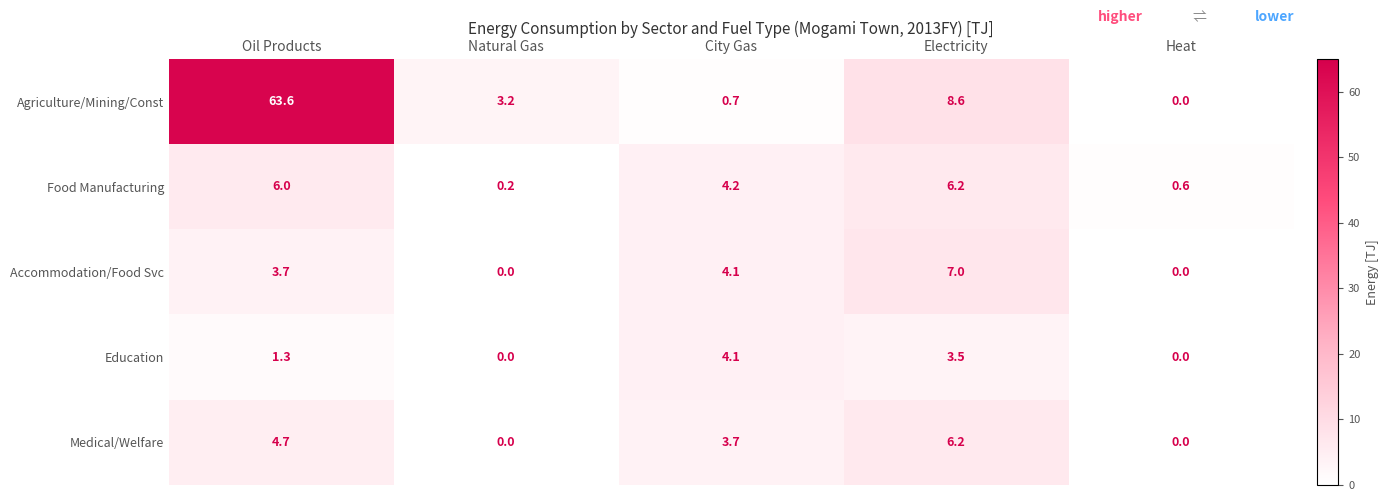

How many values in the Accommodation/Food Svc series are below 3?

2